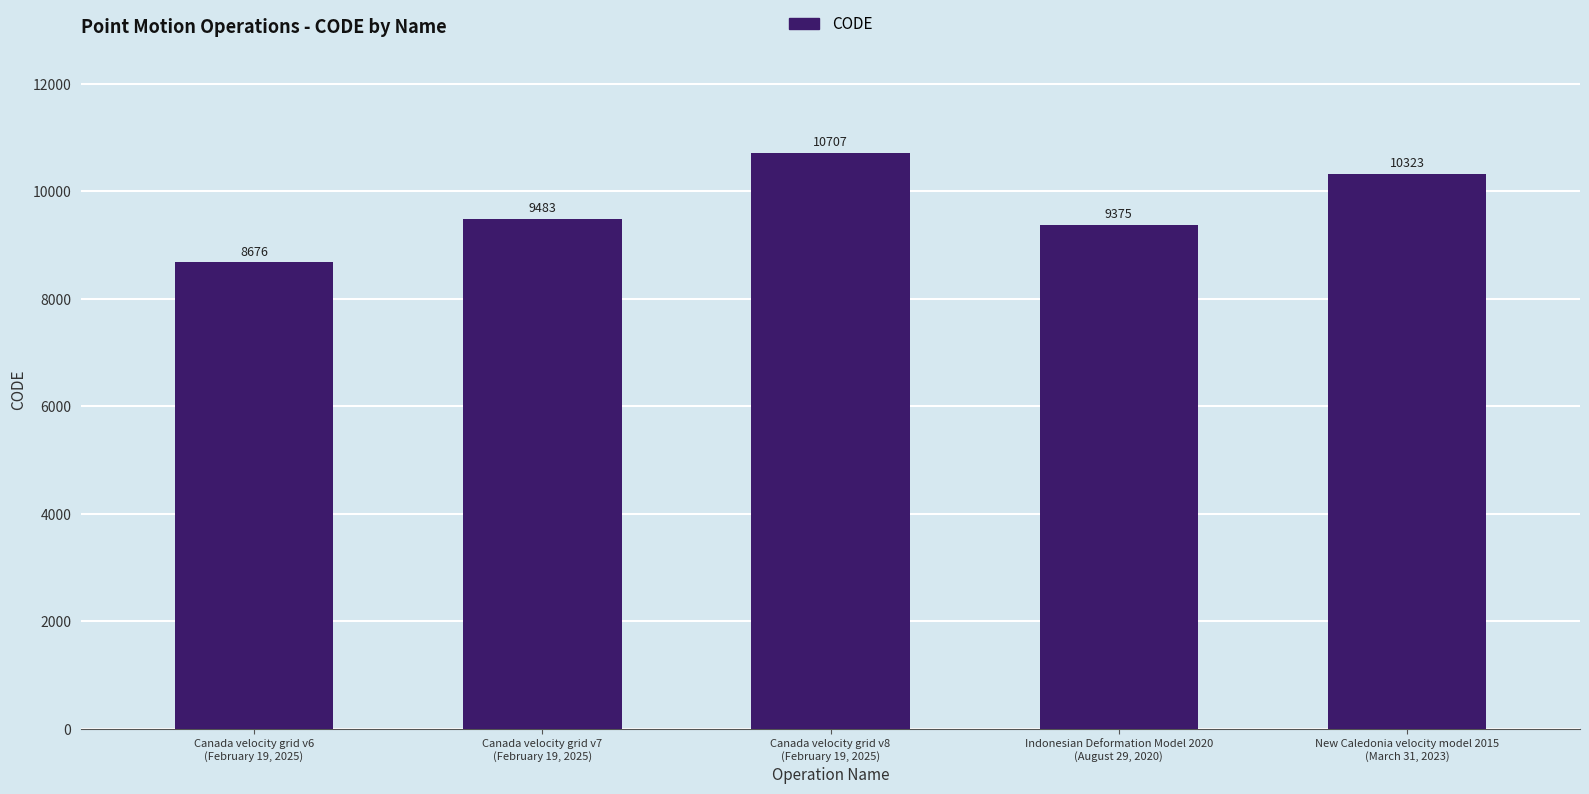

Reading left to right, list all the values displayed in this chart.

8676	9483	10707	9375	10323